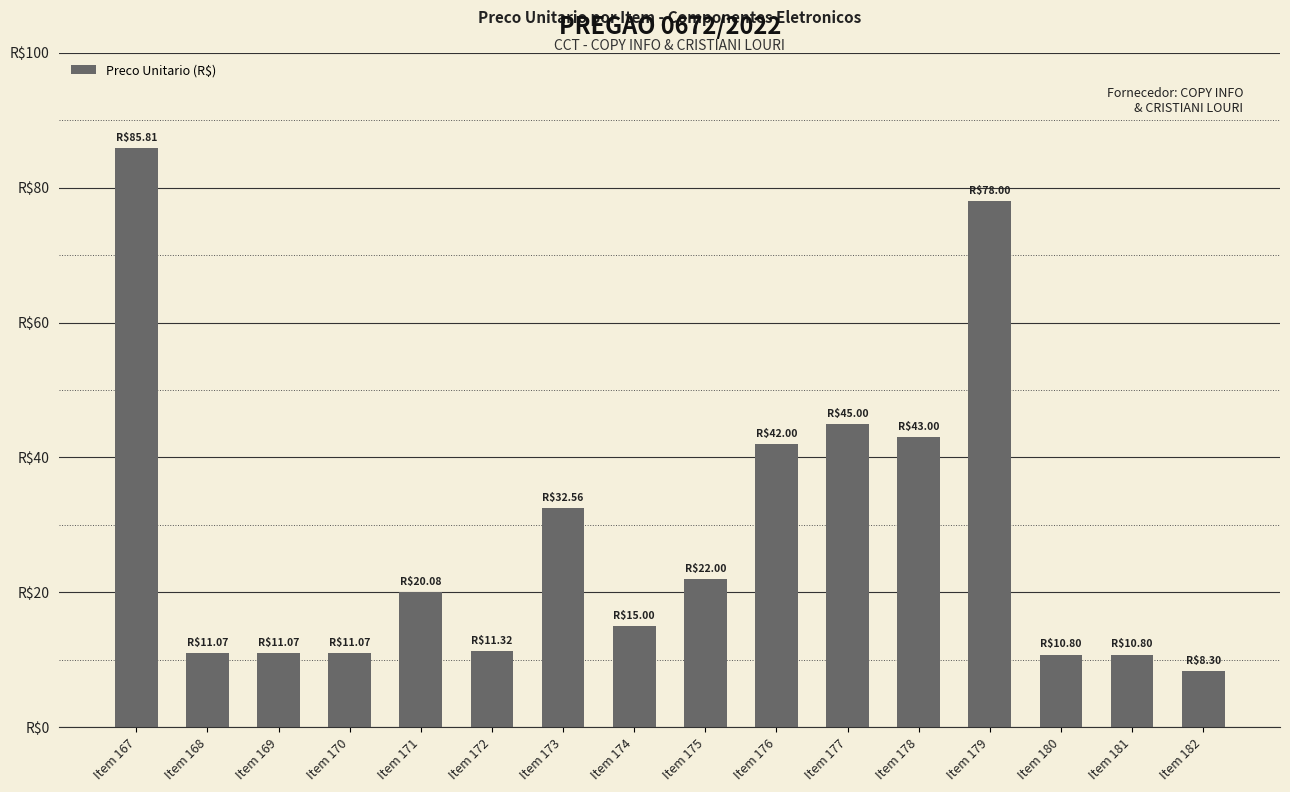

True or false: the data shows 18.5 at Item 180.

False